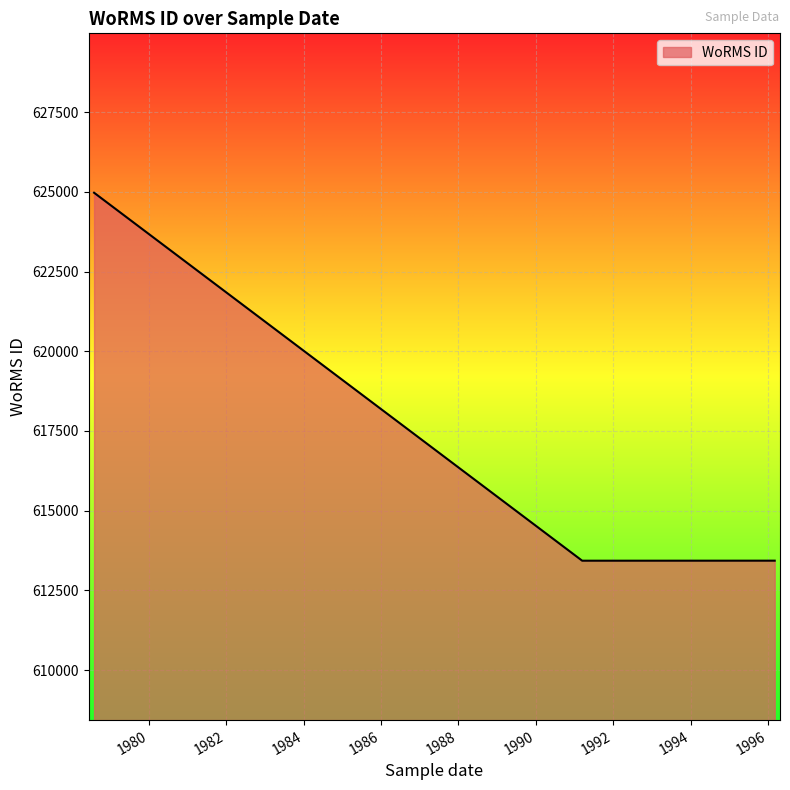

What is the greatest value displayed?

624972